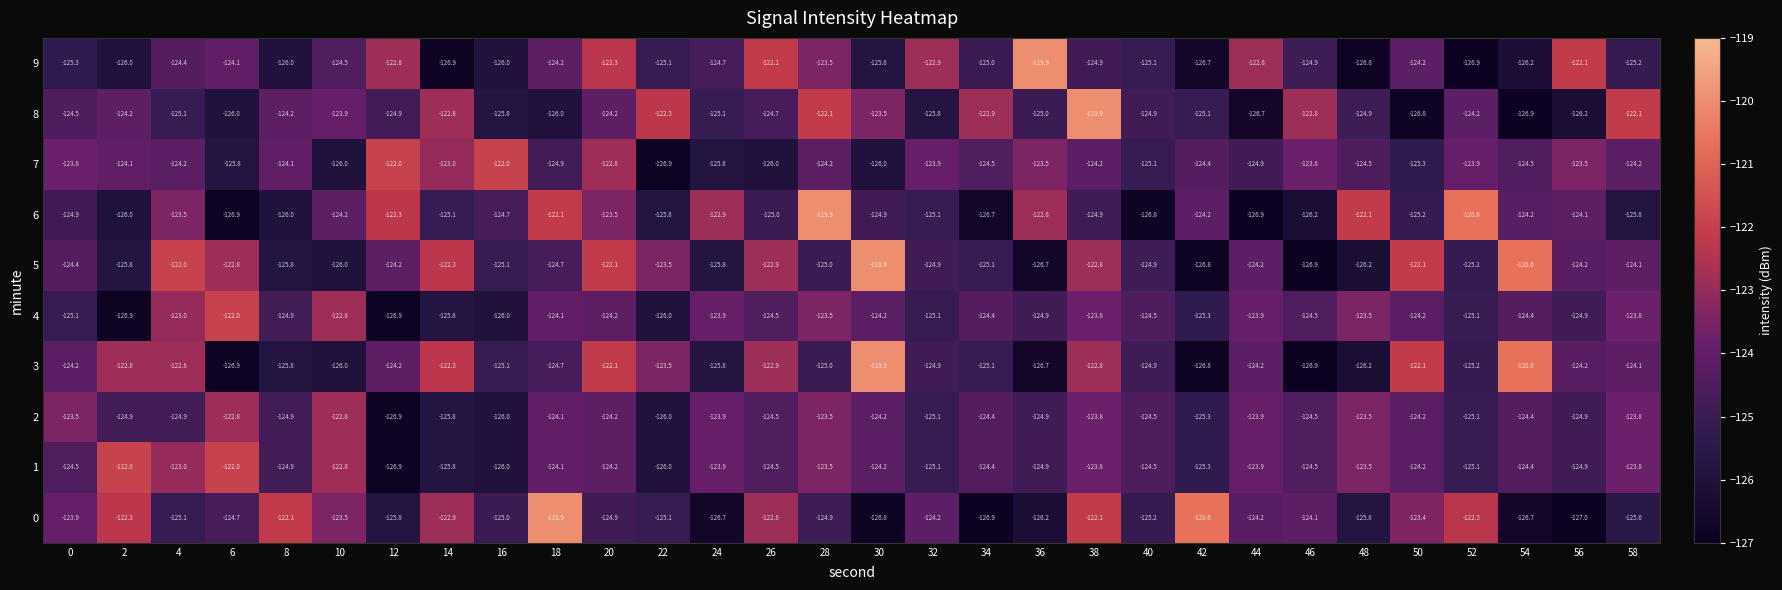

Which series changed the most between 18 and 22?

0